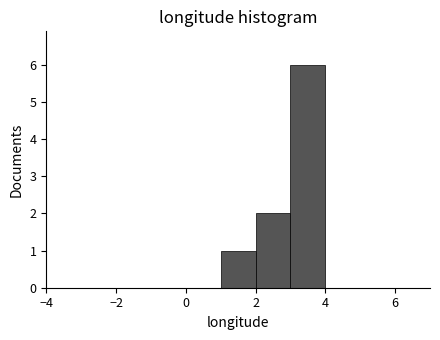

Over which range of the x-axis is the bar tallest?

3 to 4